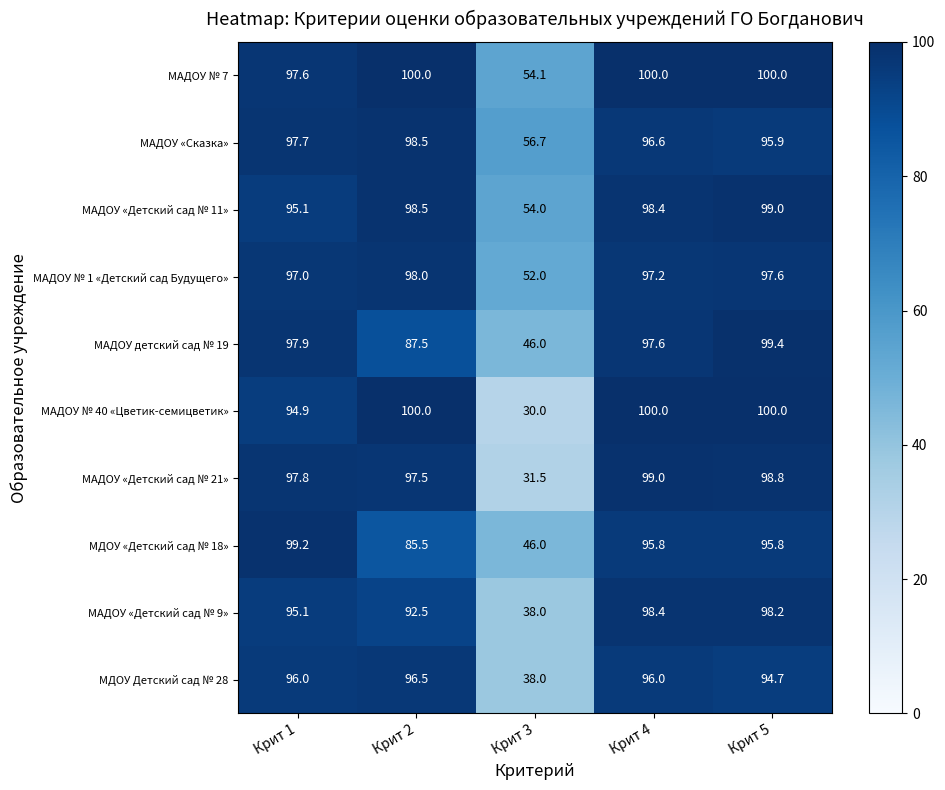

What is the approximate value of МАДОУ «Детский сад № 11» at Крит 5?

99.0